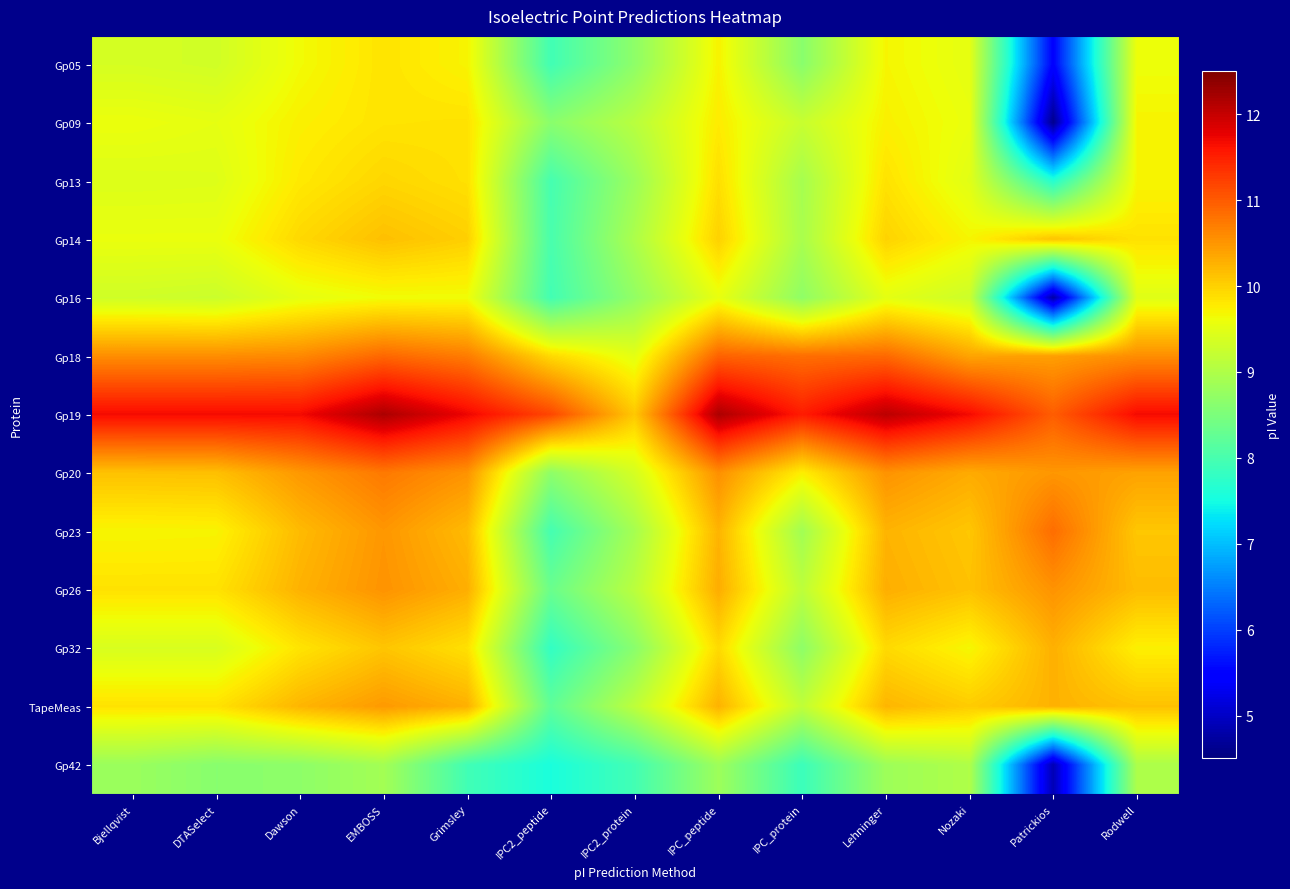

At how many categories does at least one series exceed 5?

13